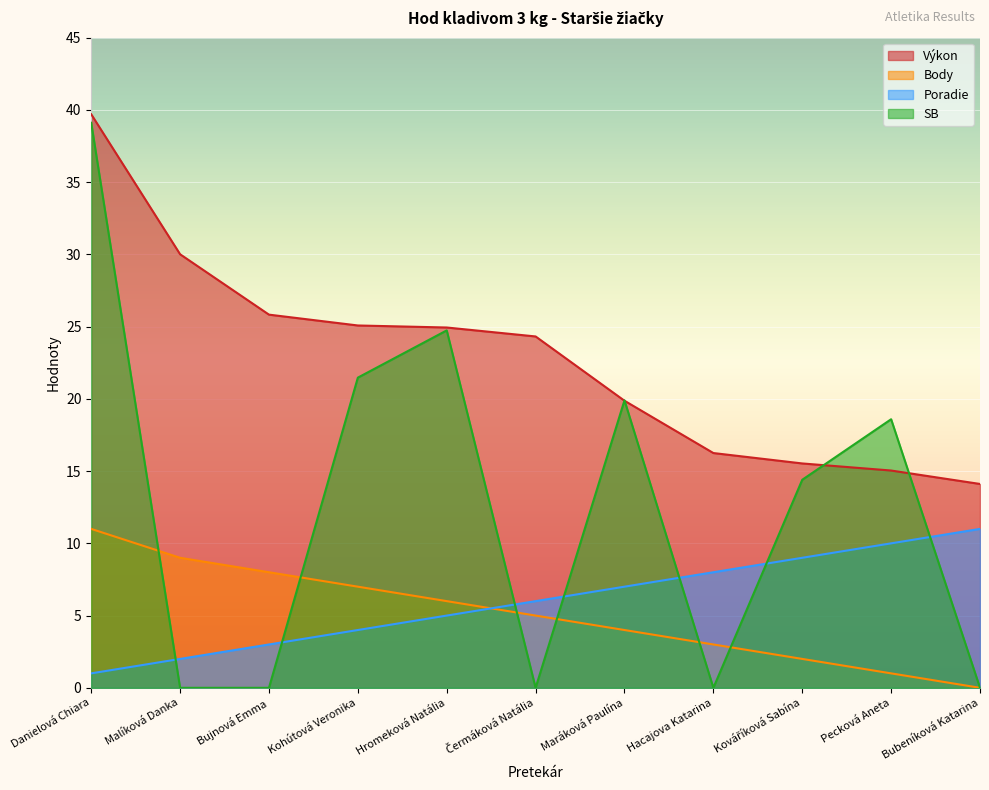

Count the number of categories in the chart.

11